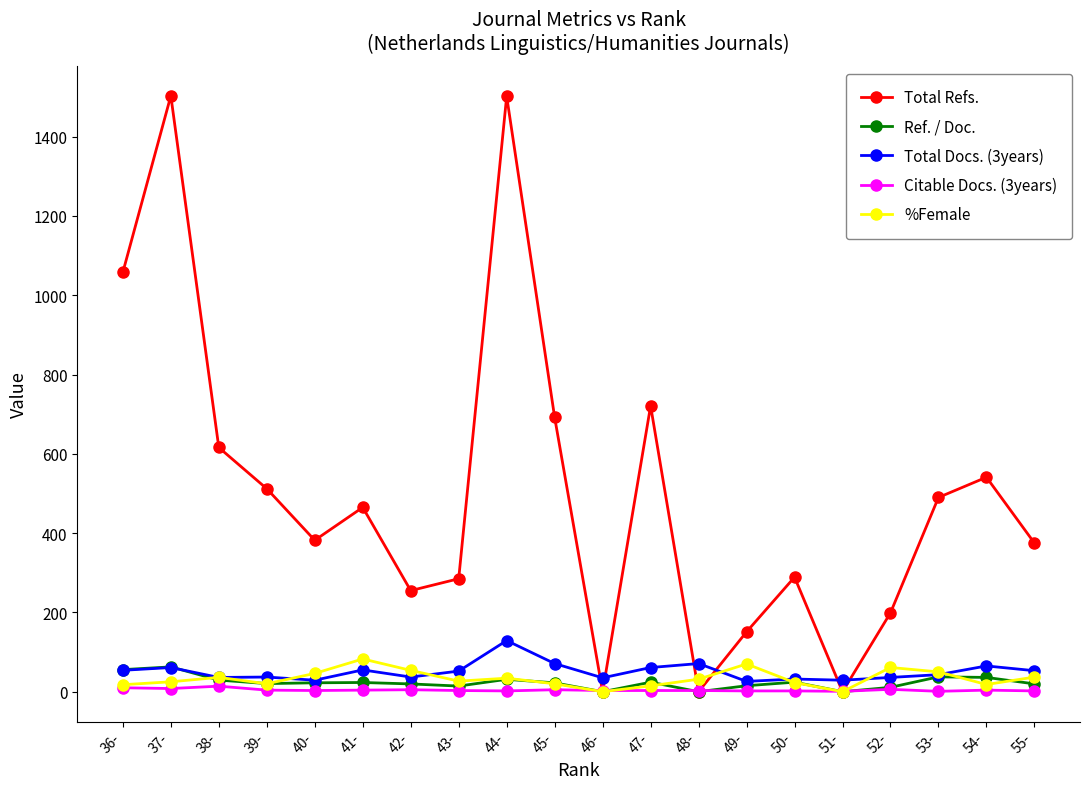

What are all the series names shown in the legend?

Total Refs., Ref. / Doc., Total Docs. (3years), Citable Docs. (3years), %Female